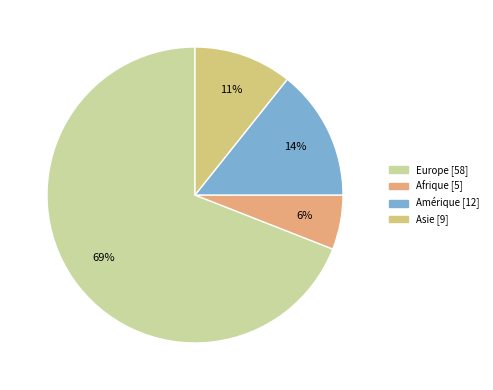

Is it true that Afrique is 18% of the pie?

False